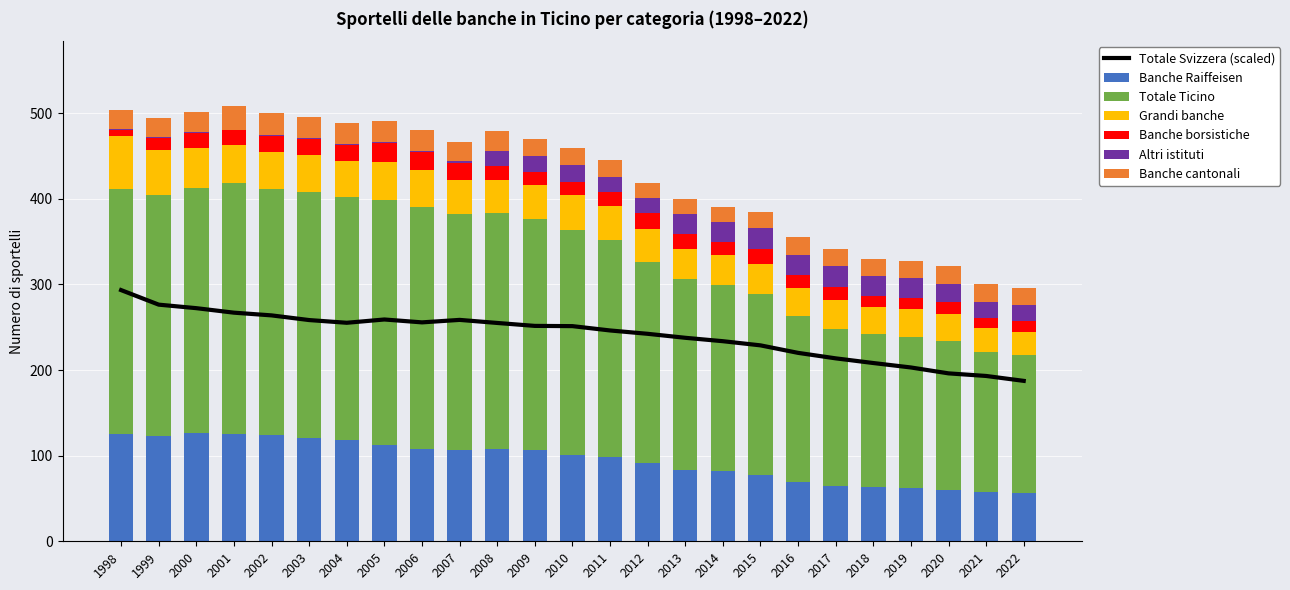

What is the lowest value of the Banche cantonali series?

18